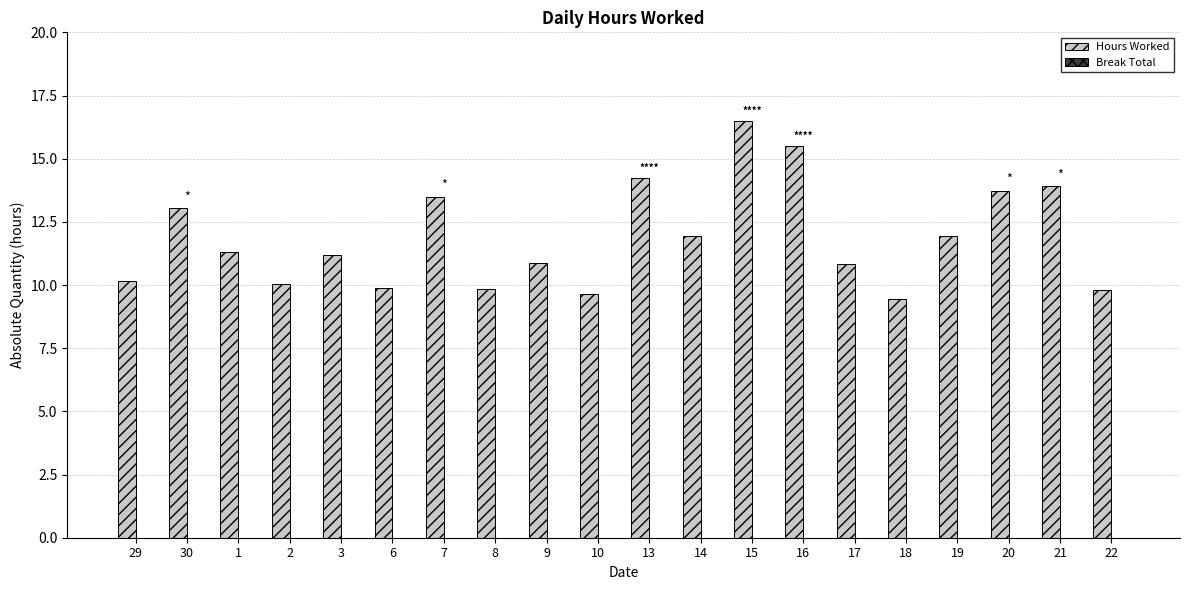

How many categories are shown in the chart?

20